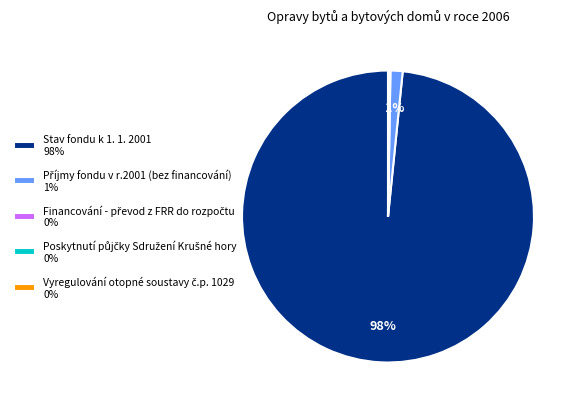

Is it true that Stav fondu k 1. 1. 2001 98% is 98% of the pie?

True